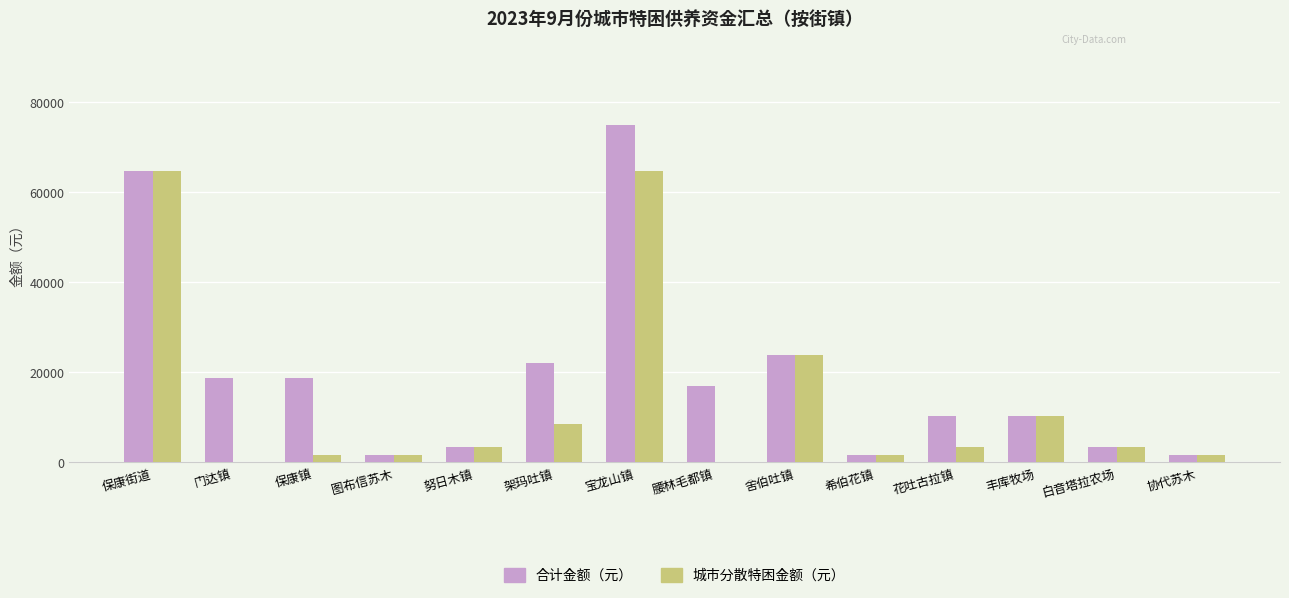

Where does the 城市分散特困金额（元） series first go above 3400?

保康街道